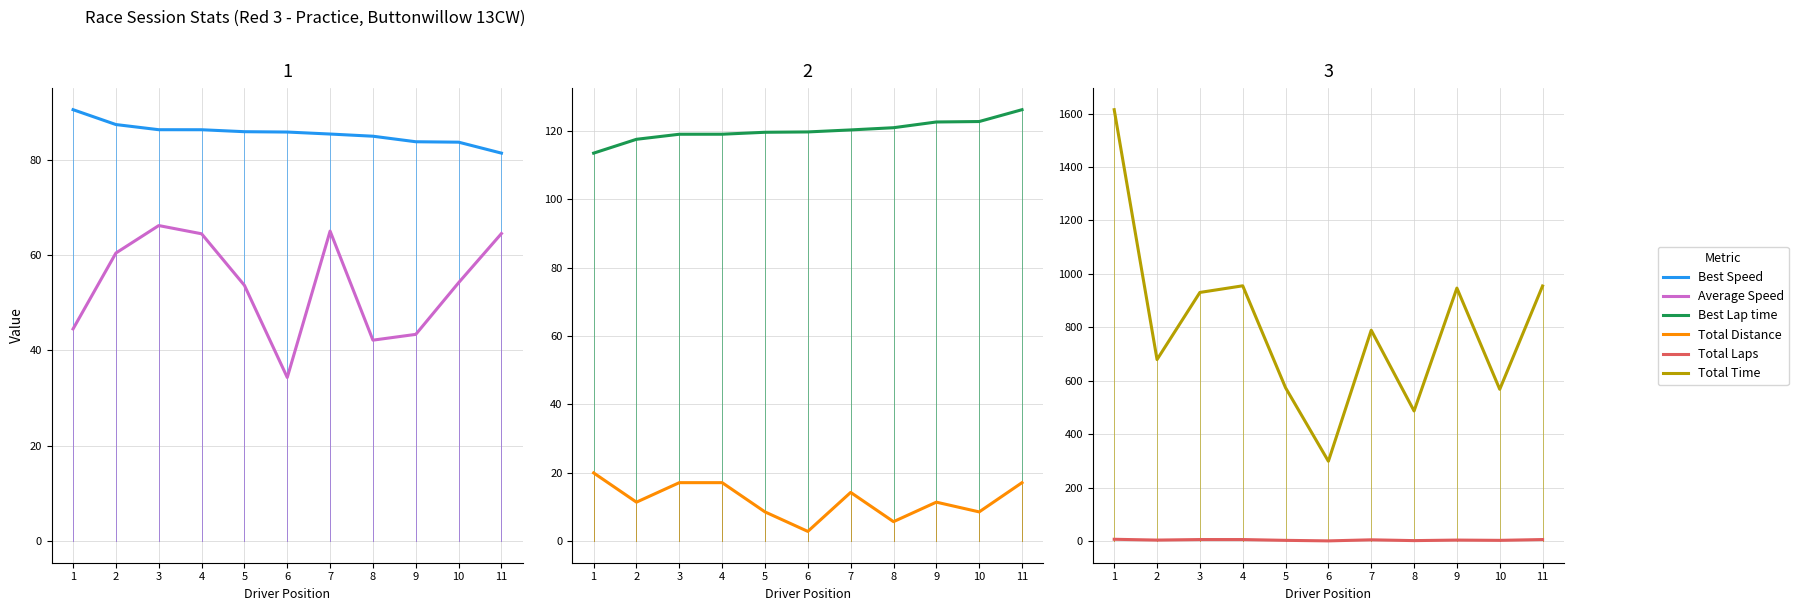

What is the sum of all Total Time values?

8798.8